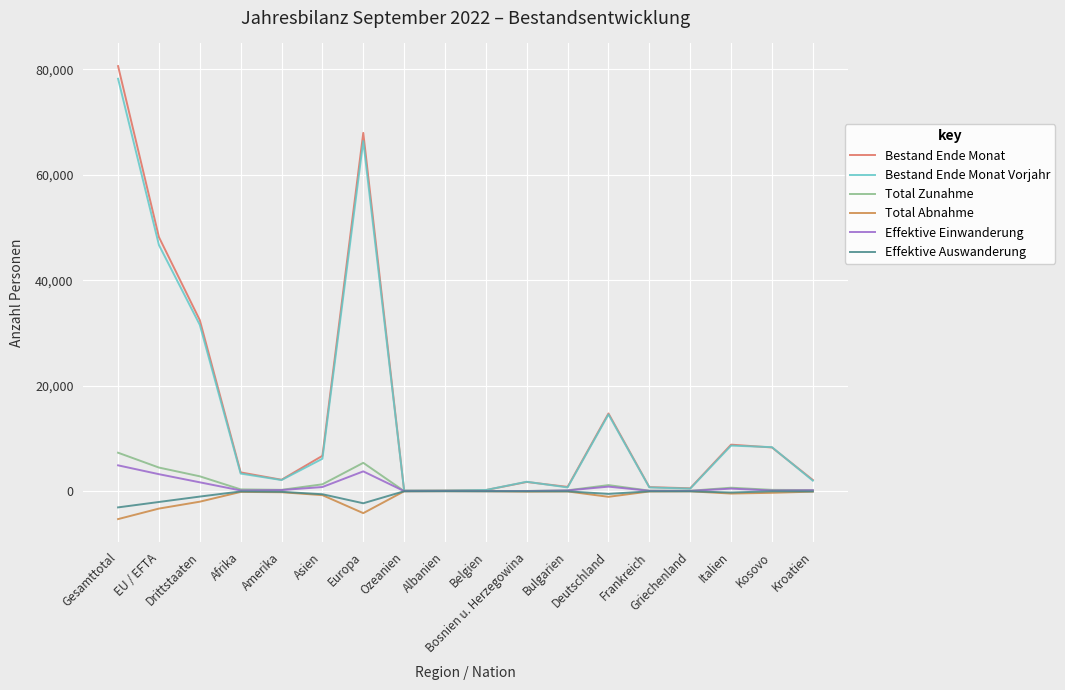

What is the difference between the second highest and minimum values in the Total Abnahme series?

5278